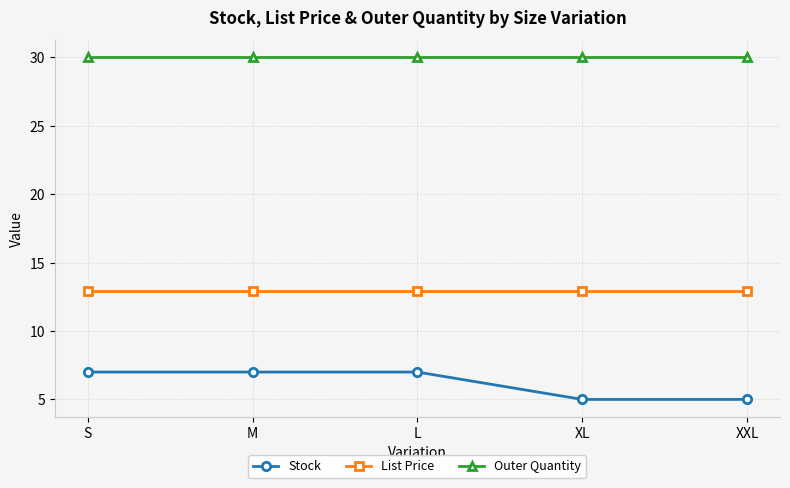

What is the total value across all series at M?

50.0